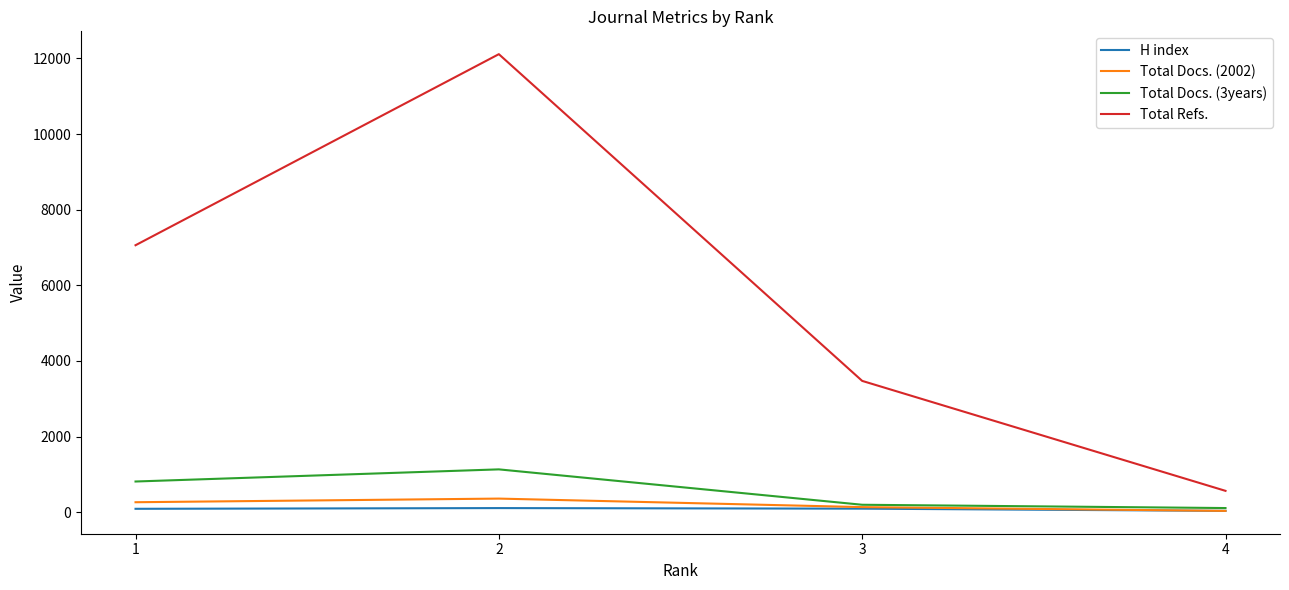

True or false: H index and Total Refs. intersect in this chart.

False